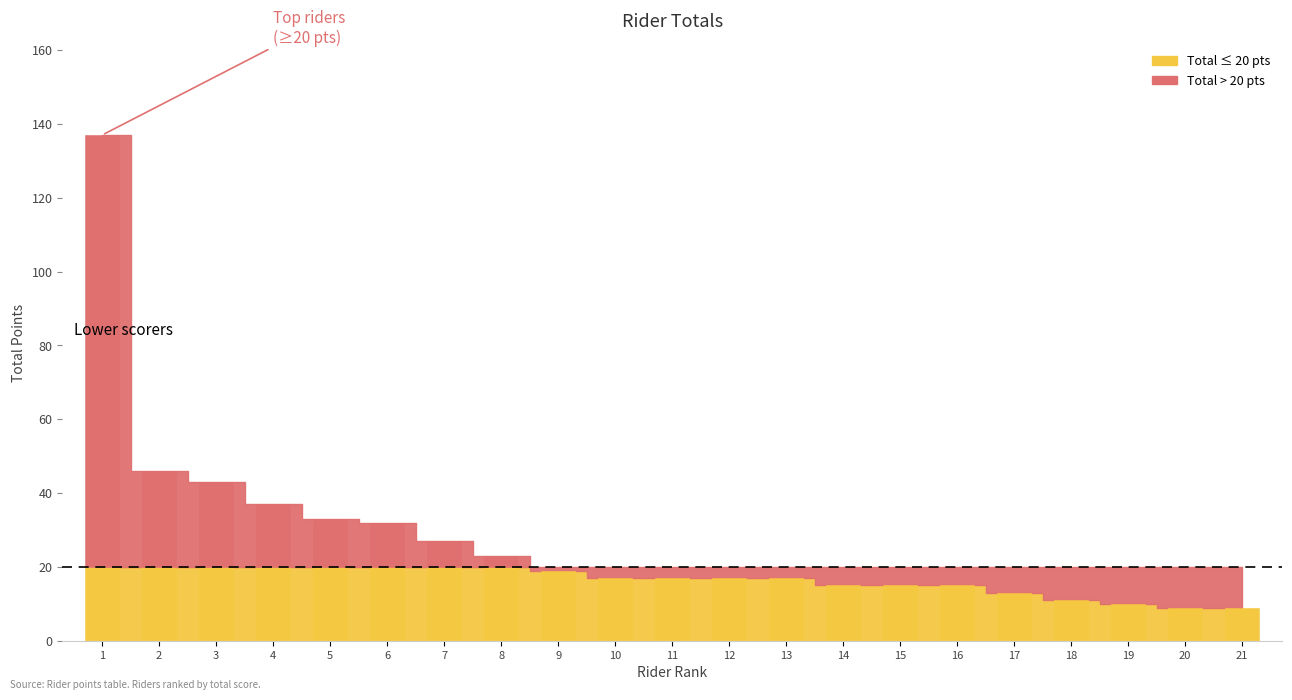

Does the chart contain any negative values?

No